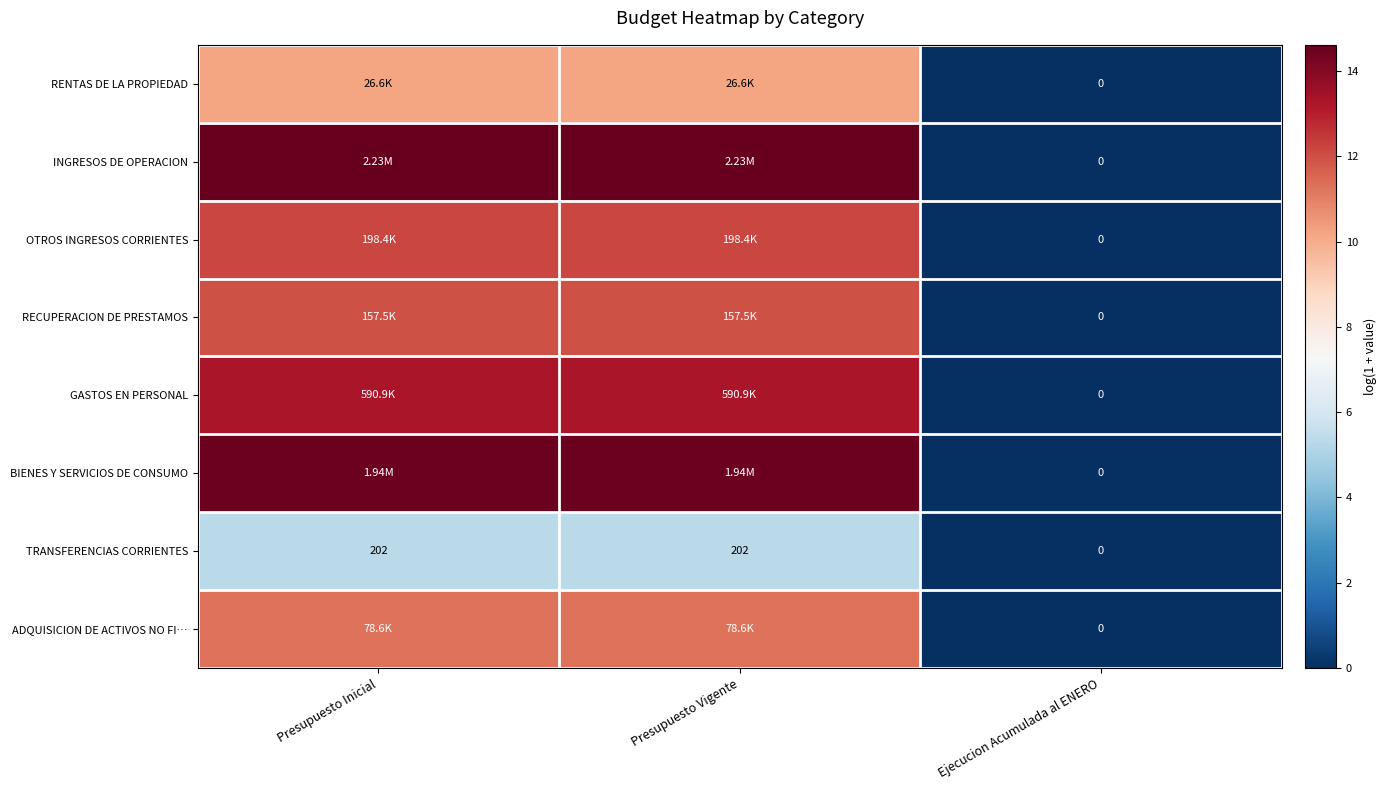

How many data points in TRANSFERENCIAS CORRIENTES are less than 202?

1